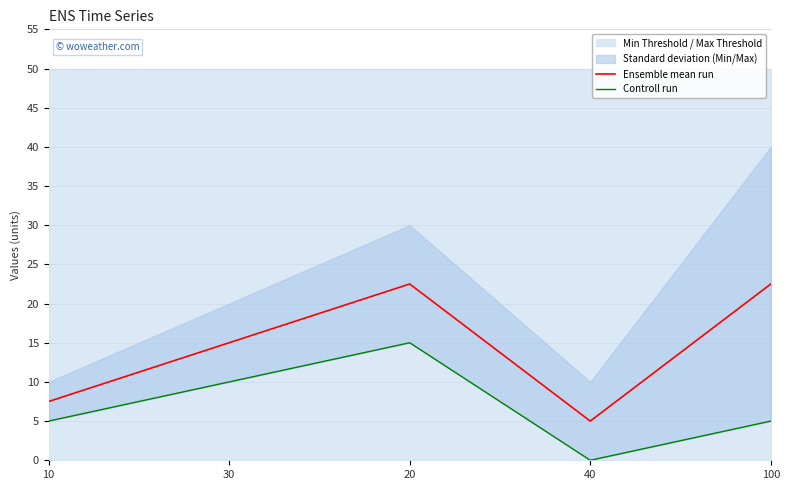

The Controll run series shows -5.5 at 40. True or false?

False